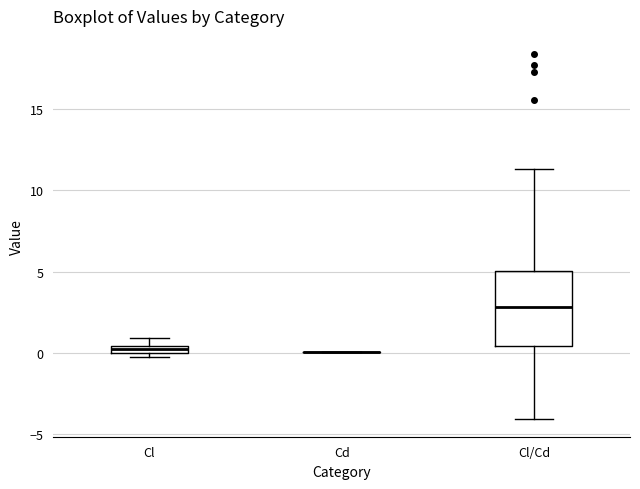

Which box is the tallest, from its lower edge to its upper edge?

Cl/Cd